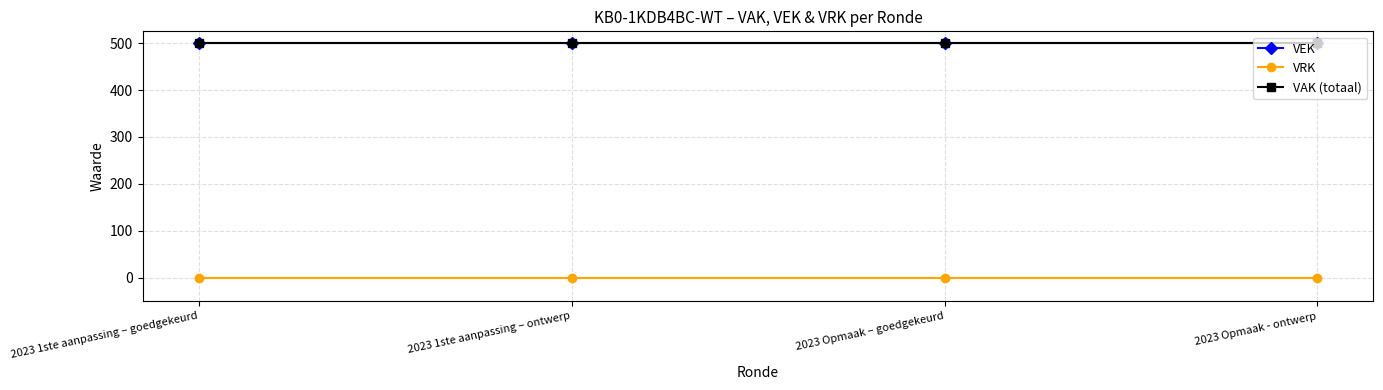

Is this an area chart (filled region under the line)?

No